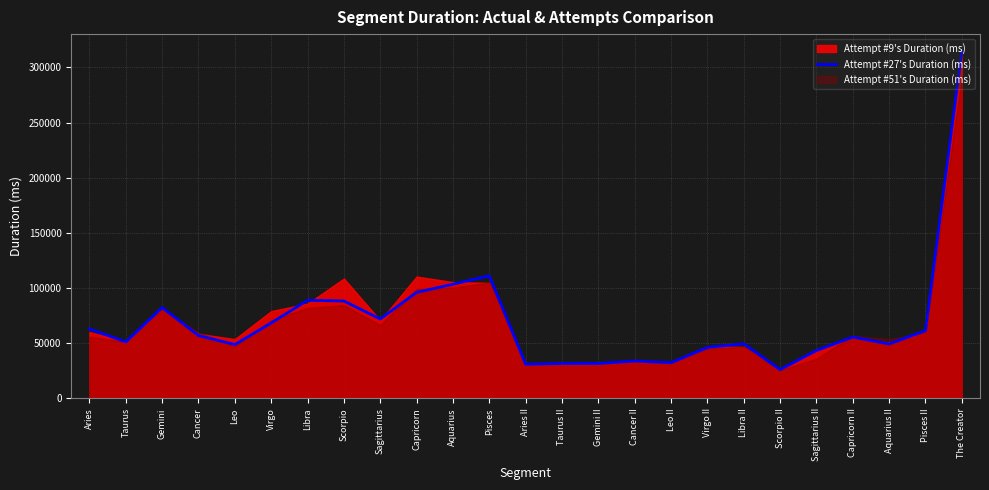

What is the label of the 4th point from the right?

Capricorn II